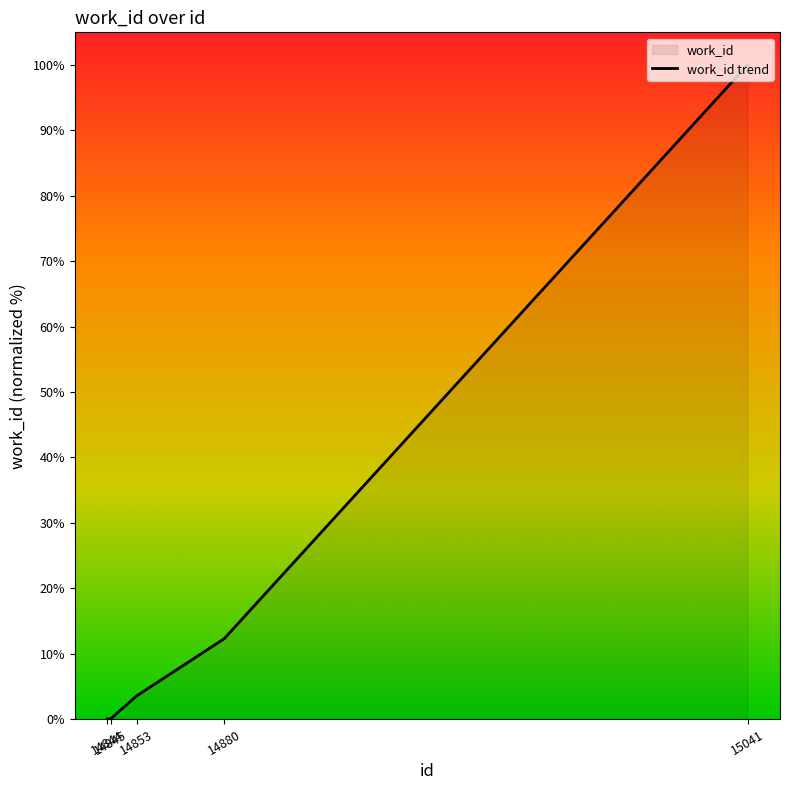

What is the value of the 4th point from the left?

12.3